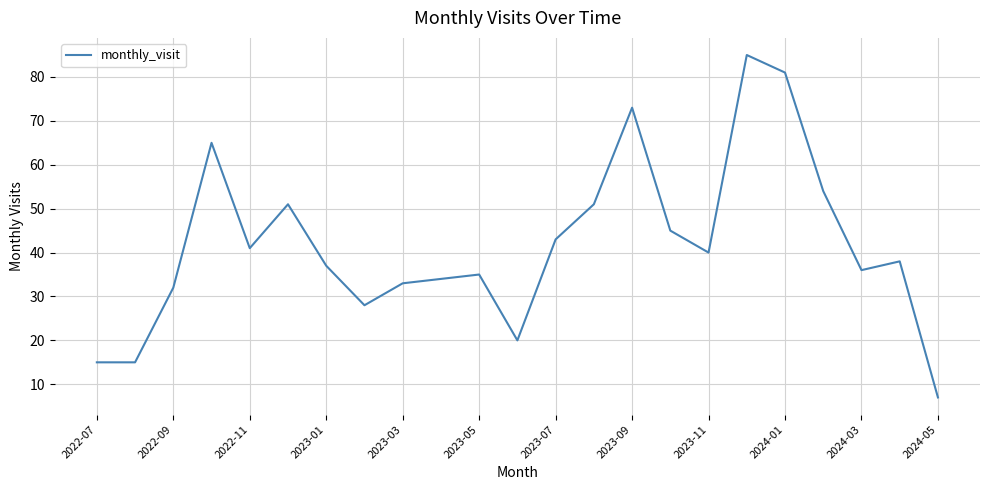

What is the difference between the maximum and minimum values?

78